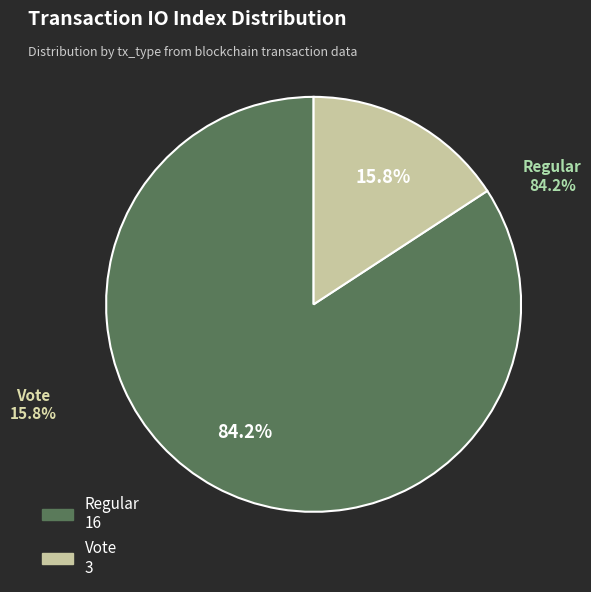

How many segments does this pie chart have?

2